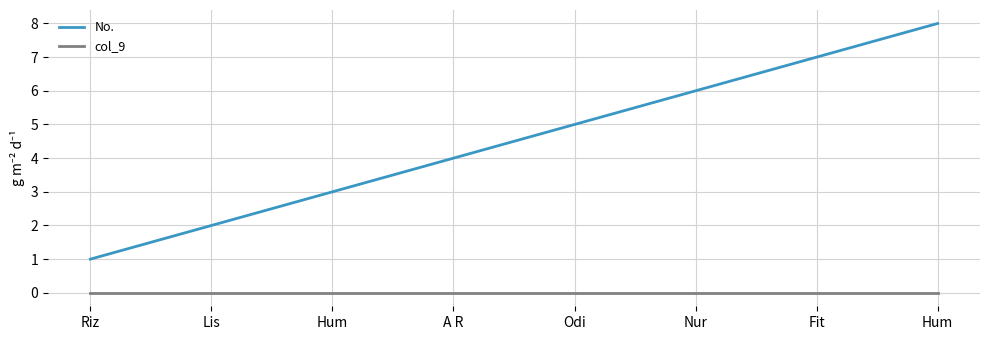

What is the total value across all series at Odi?

5